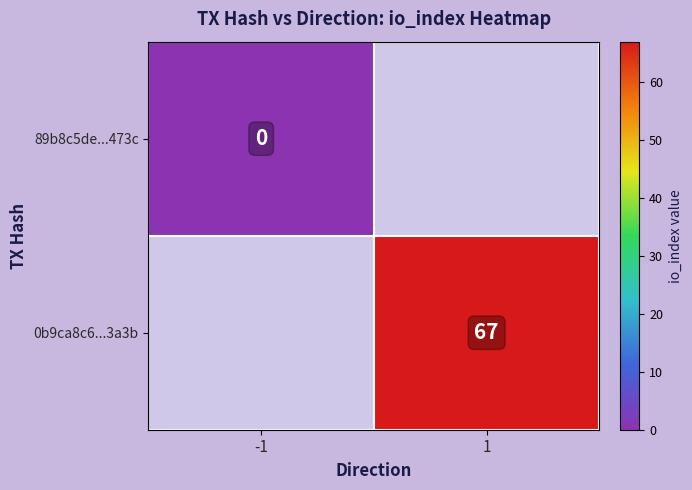

Is the value of 0b9ca8c6...3a3b at -1 greater than the value of 89b8c5de...473c at 1?

No